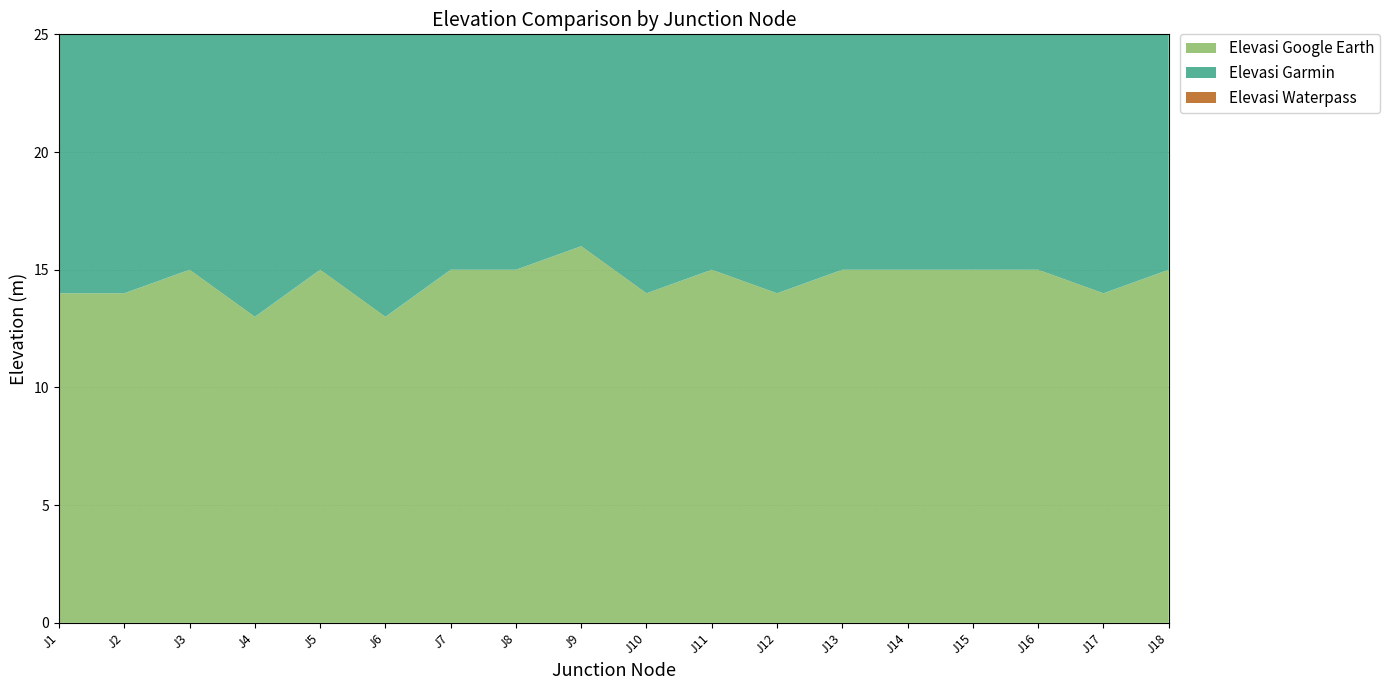

Reading left to right, extract all data points from this chart.

Elevasi Google Earth: J1=14	J2=14	J3=15	J4=13	J5=15	J6=13	J7=15	J8=15	J9=16	J10=14	J11=15	J12=14	J13=15	J14=15	J15=15	J16=15	J17=14	J18=15
Elevasi Garmin: J1=14	J2=14	J3=16	J4=15	J5=17	J6=15	J7=17	J8=16	J9=18	J10=15	J11=18	J12=14	J13=17	J14=18	J15=17	J16=17	J17=17	J18=17
Elevasi Waterpass: J1=14	J2=17	J3=11	J4=13	J5=12	J6=12	J7=8	J8=8	J9=7	J10=8	J11=7	J12=11	J13=5	J14=6	J15=5	J16=7	J17=4	J18=4